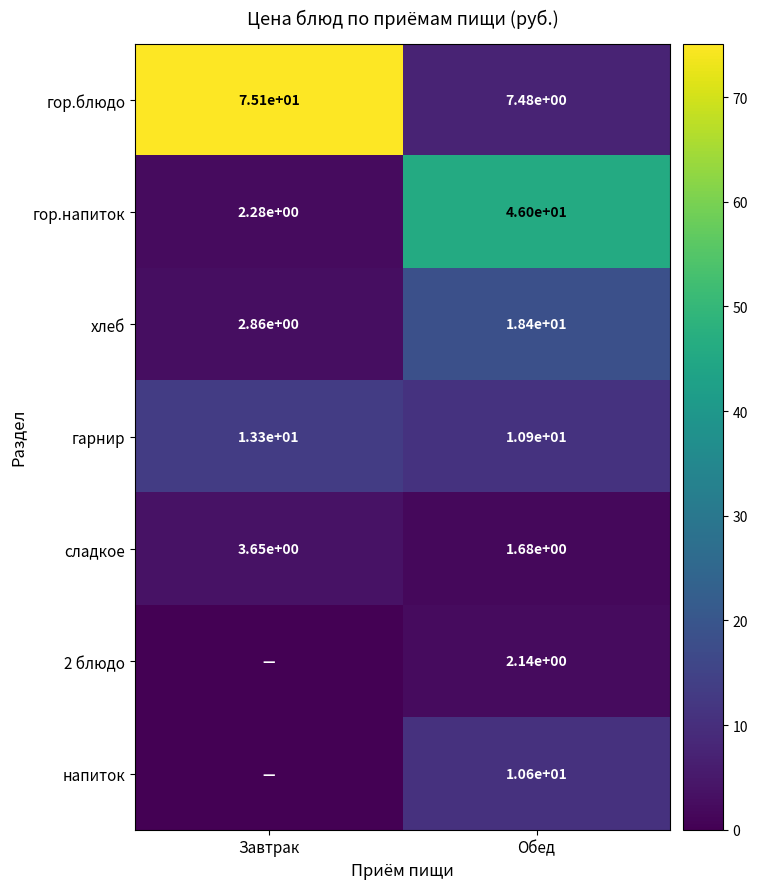

At which label is сладкое closest to 2?

Обед